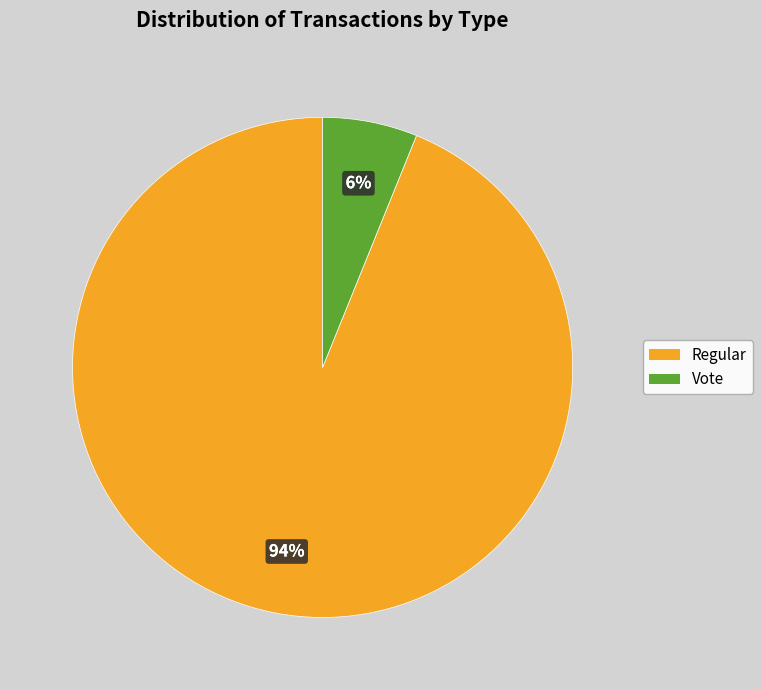

To the nearest percent, what is the difference between the largest and smallest slice percentages?

88%